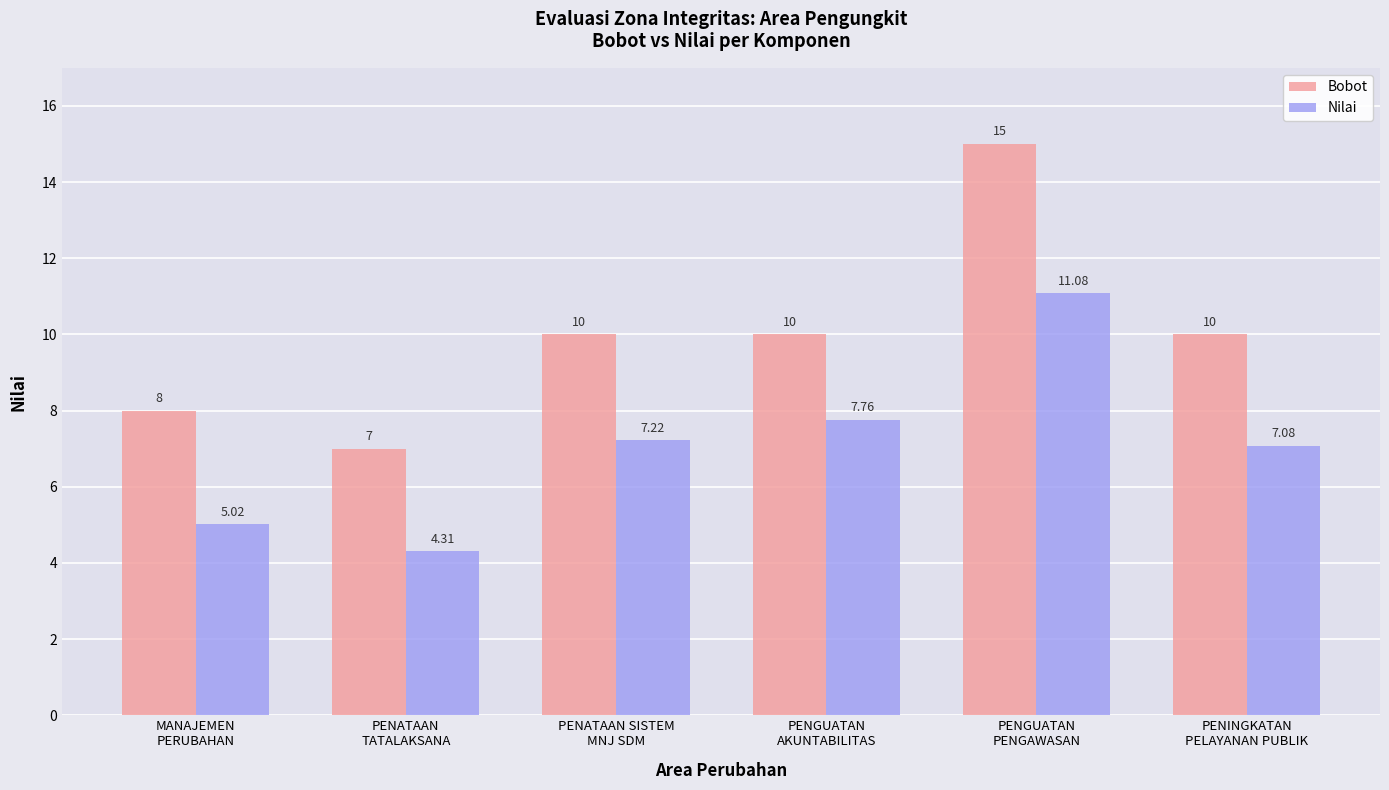

Which series has the largest range (max minus min)?

Bobot